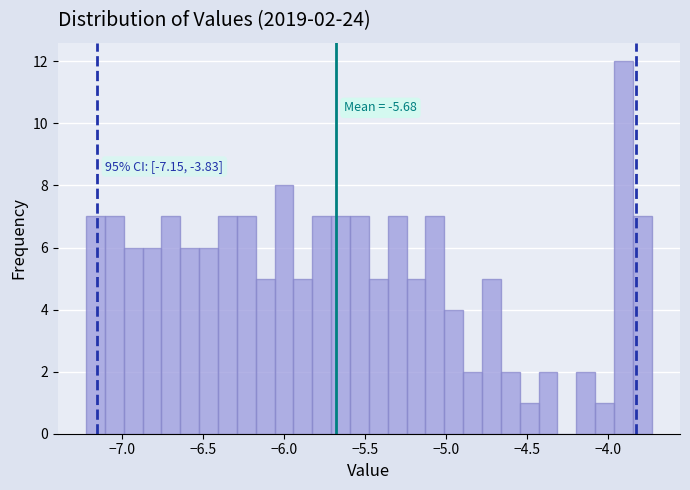

Around what value on the x-axis is the tallest bar? Give the approximate position of its centre, as read against the axis.

-3.90